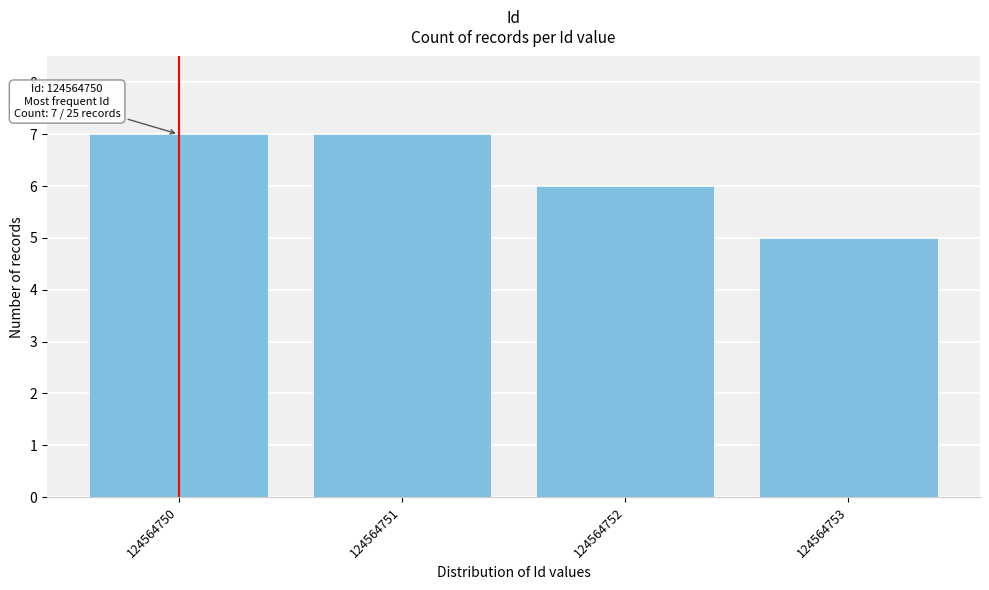

Reading left to right, what are all the values shown in this chart?

7	7	6	5